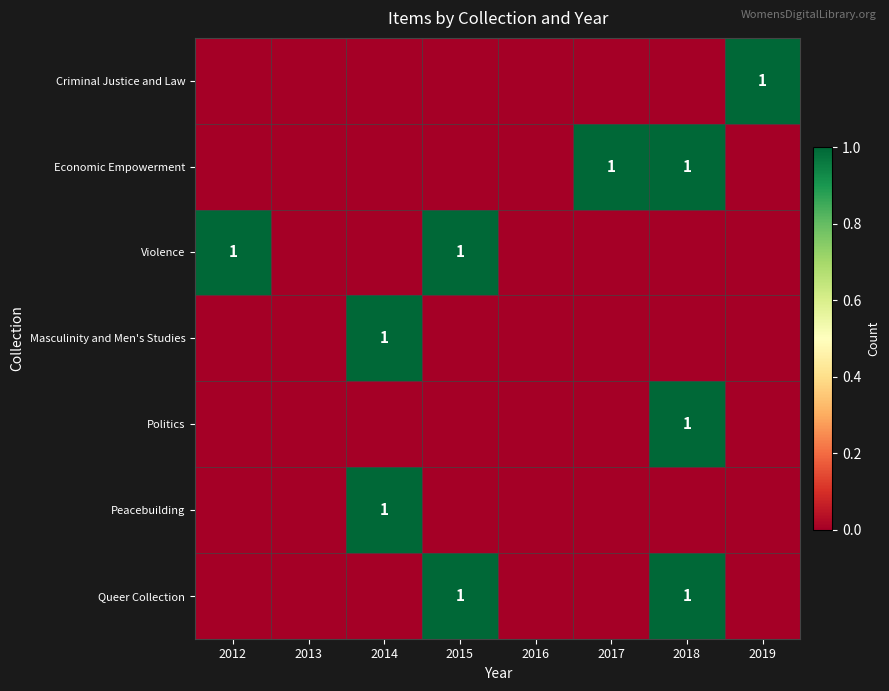

Where is Economic Empowerment nearest to the value 0?

2012